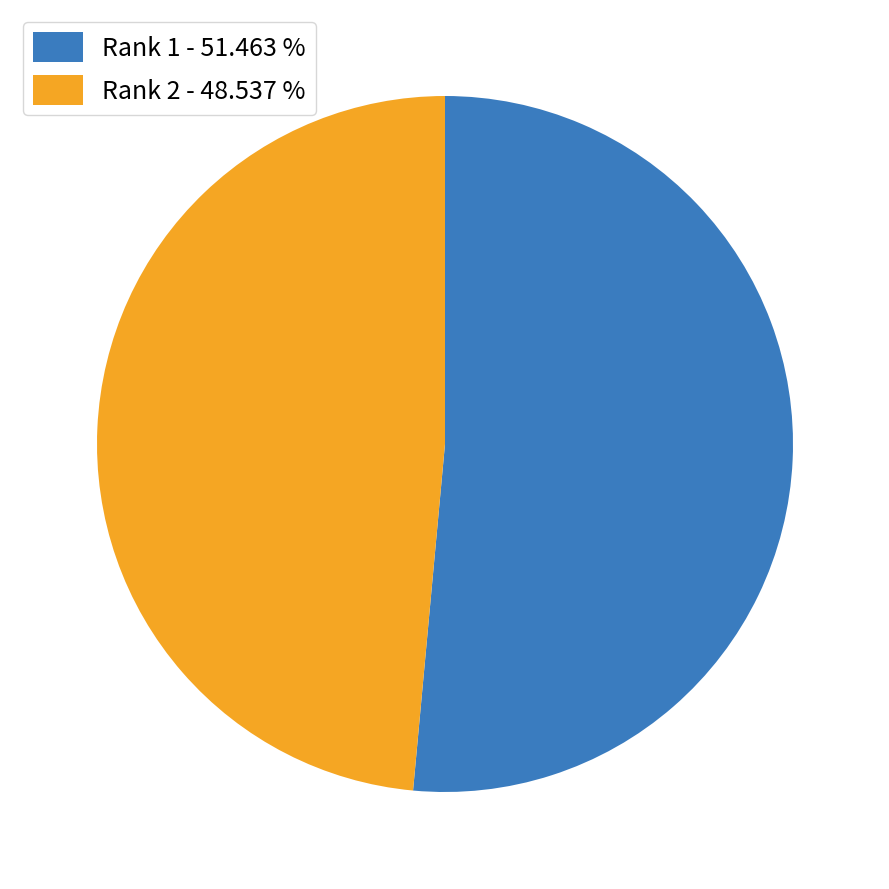

Which has a higher value, Rank 2 or Rank 1?

Rank 1